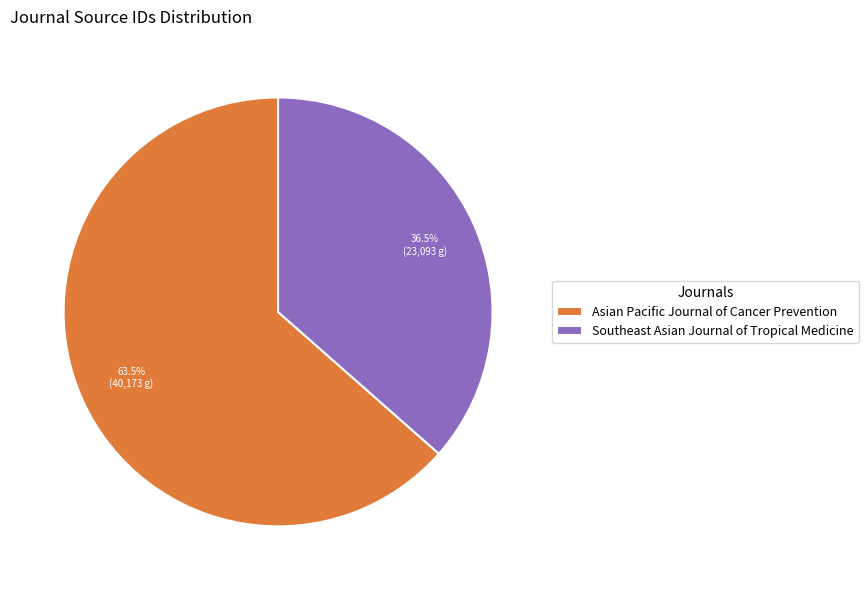

What is the total percentage of Southeast Asian Journal of Tropical Medicine and Asian Pacific Journal of Cancer Prevention?

100.0%